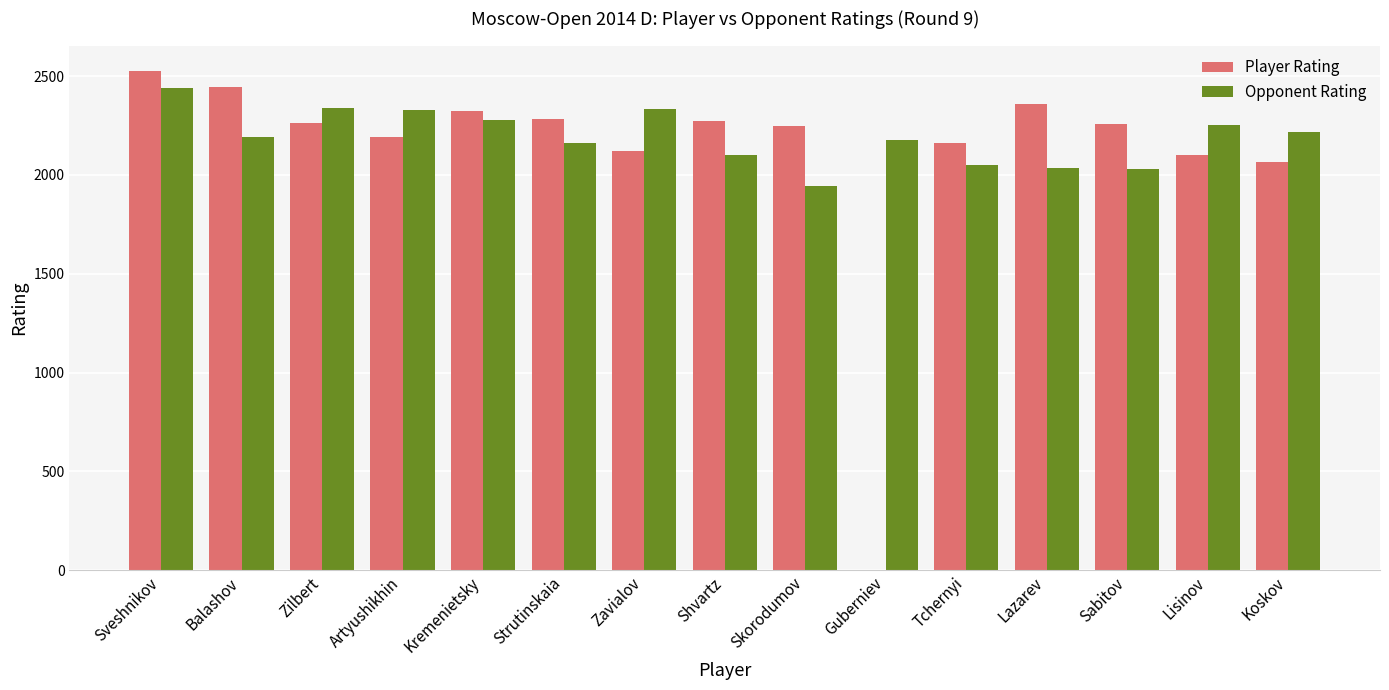

Are the bars grouped side by side (vs. stacked)?

Yes